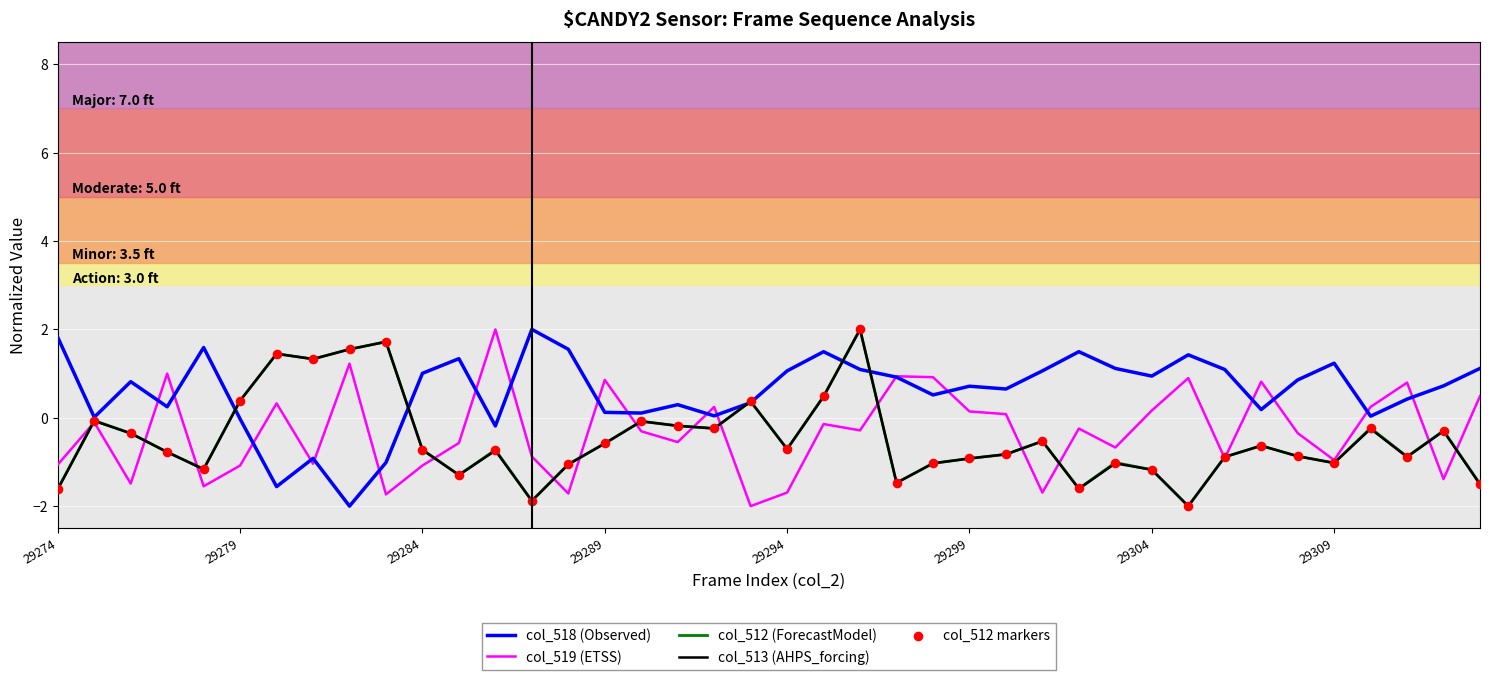

What is the smallest value displayed?

-2.0